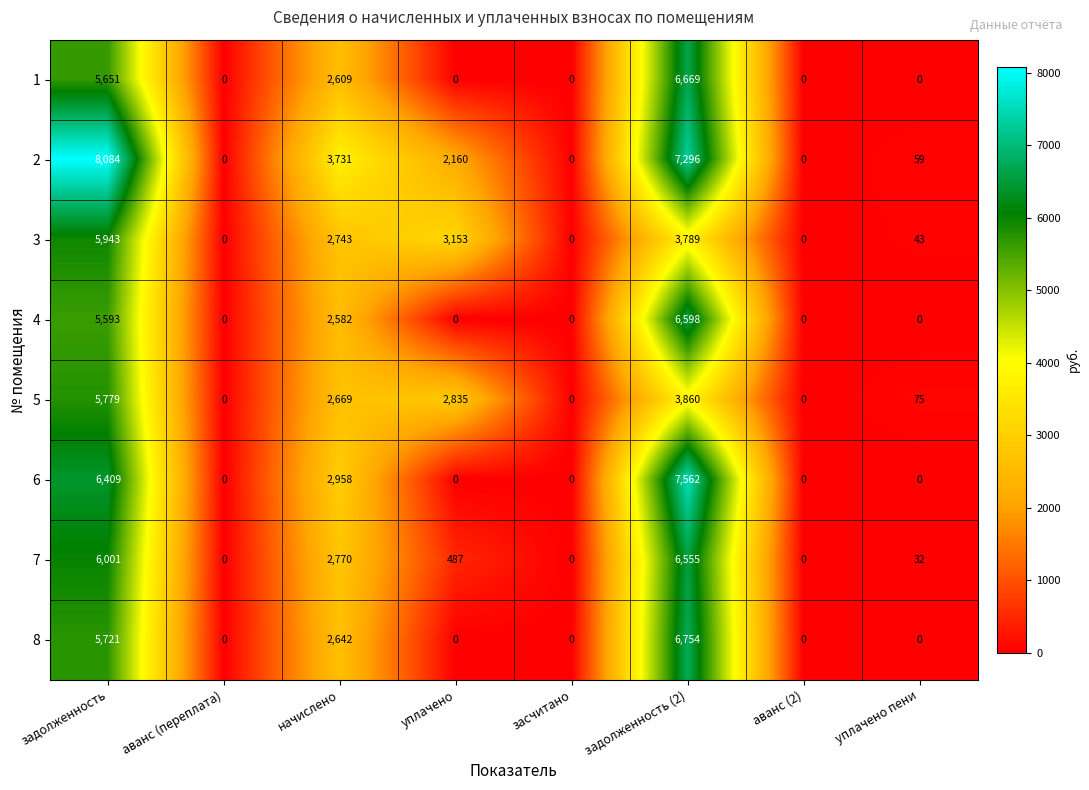

True or false: 5 has a value of 0 at аванс (2).

True